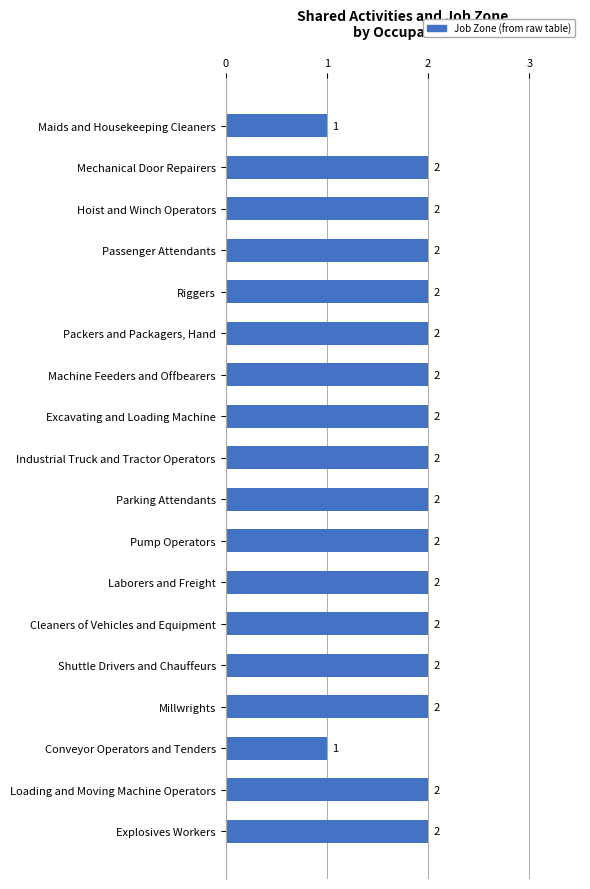

What is the change in value from Maids and Housekeeping Cleaners to Machine Feeders and Offbearers?

+1